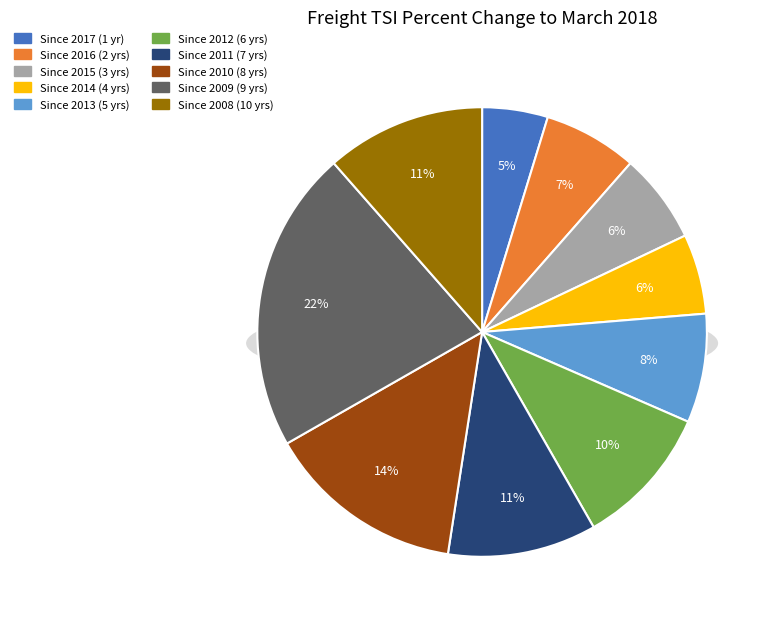

To the nearest percent, what is the difference between the largest and smallest slice percentages?

17%